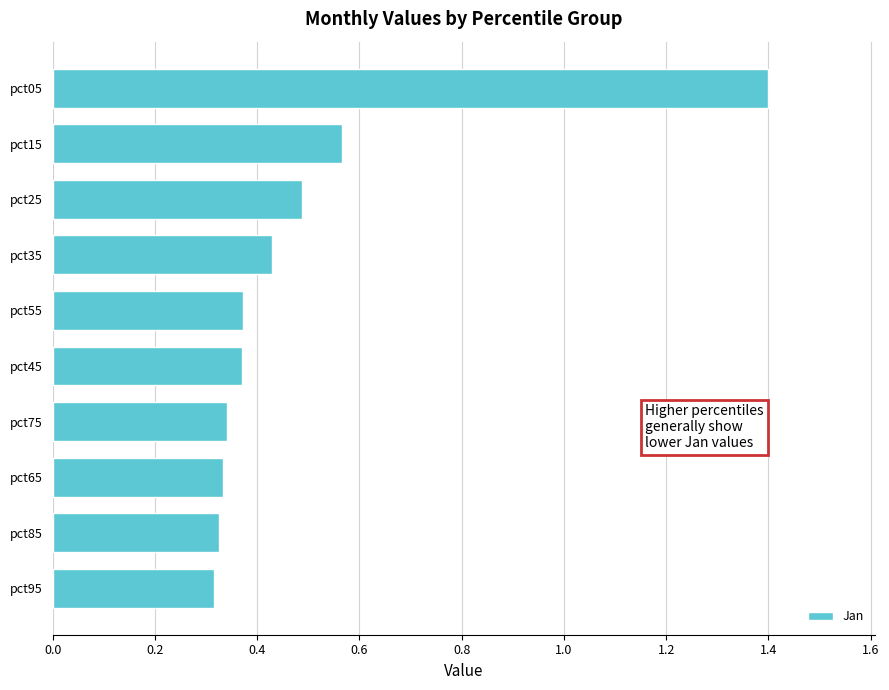

Which label corresponds to the largest value in the chart?

pct05